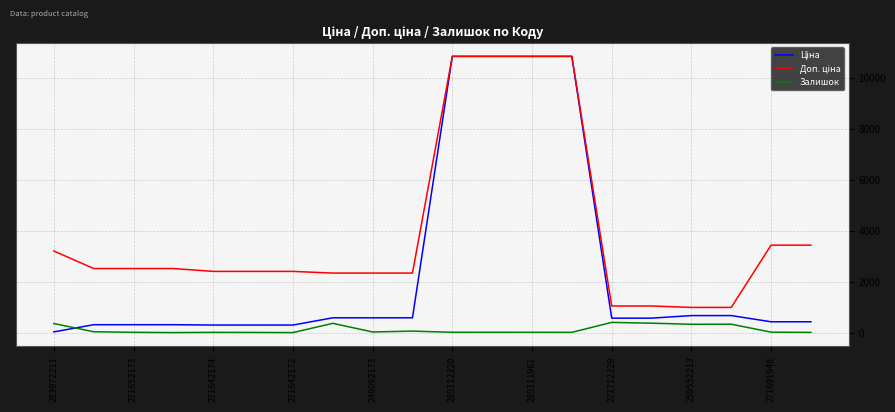

How many lines are shown in the chart?

3